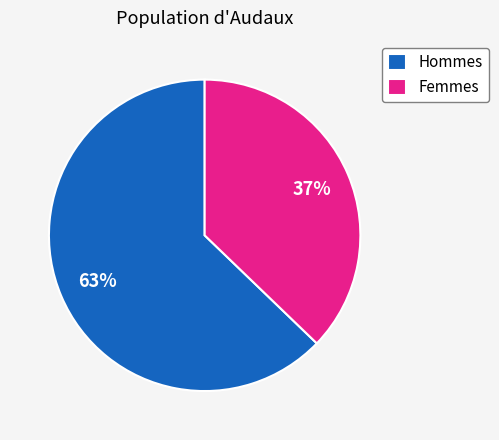

What is the smallest slice in the pie chart?

Femmes